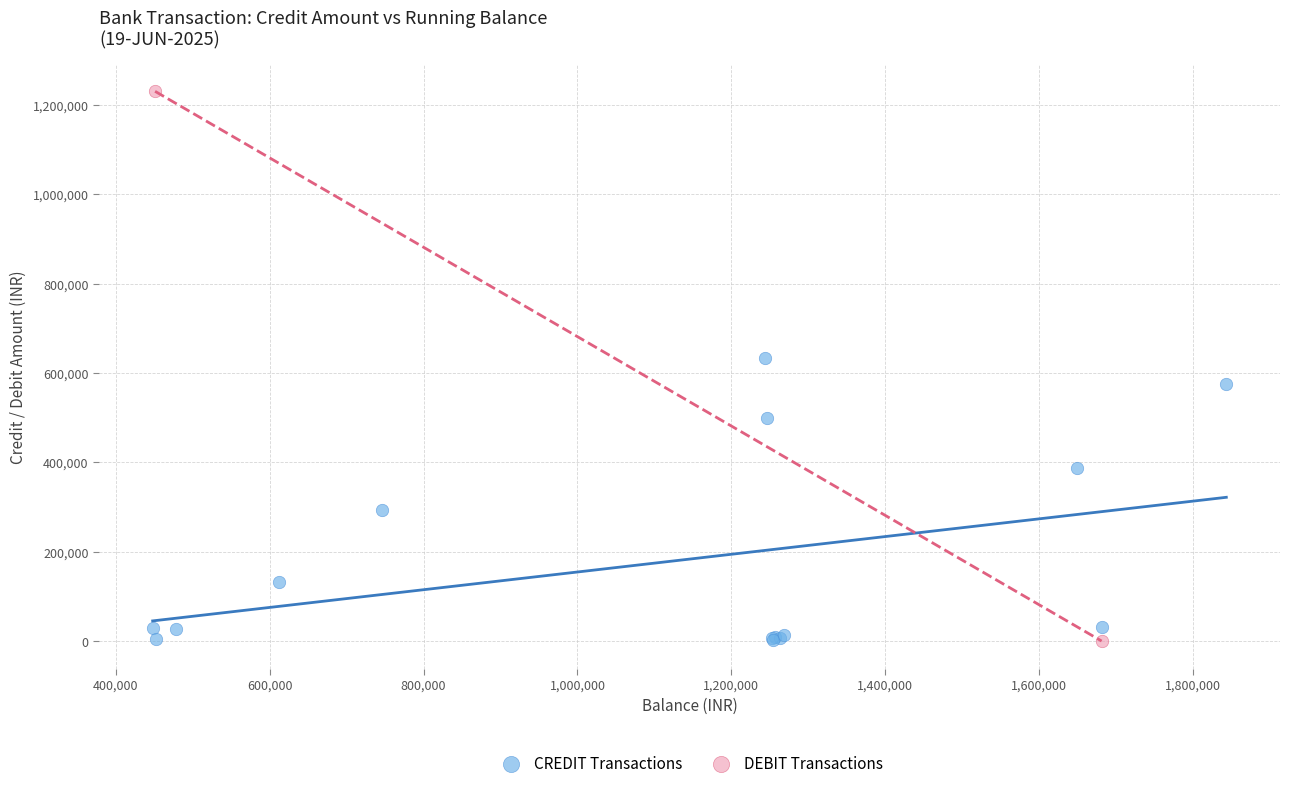

What are all the series names shown in the legend?

CREDIT Transactions, DEBIT Transactions